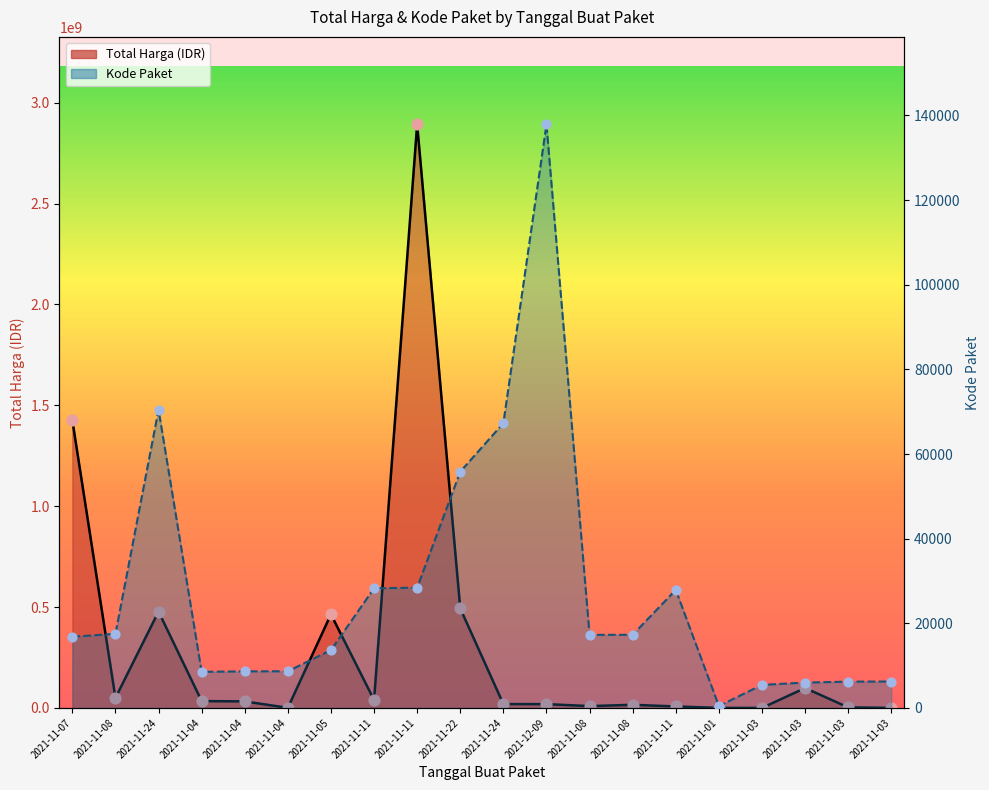

Which series has the largest total across all categories?

Total Harga (Milyar IDR)